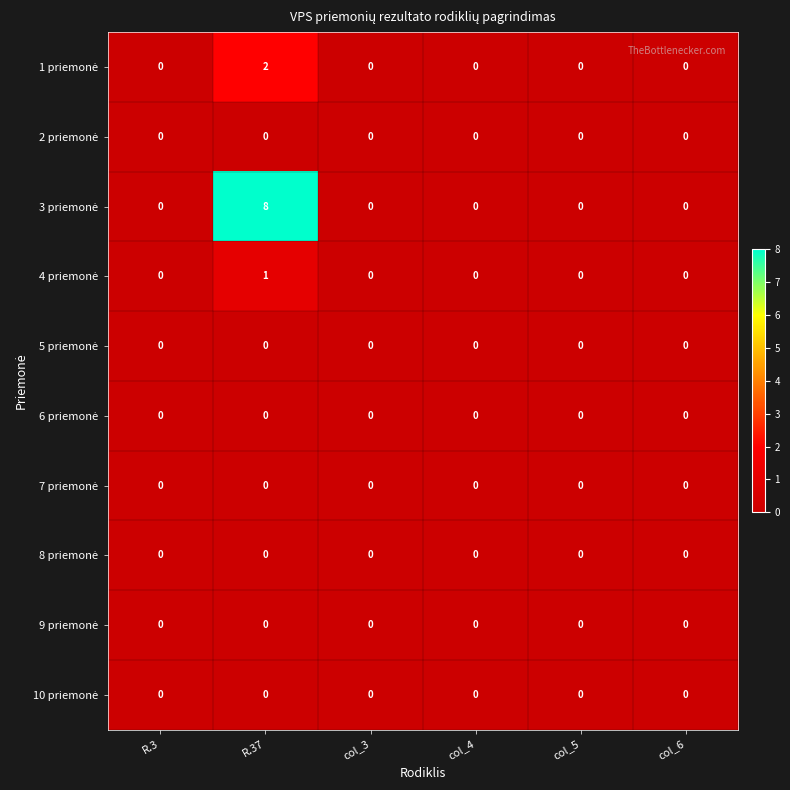

What is the greatest value displayed?

8